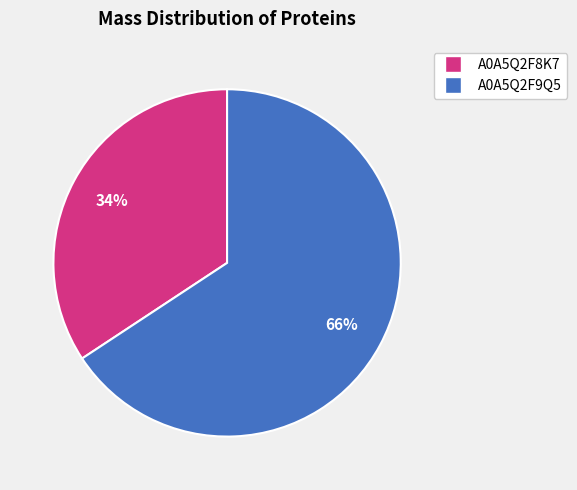

To the nearest percent, what is the average slice percentage?

50%